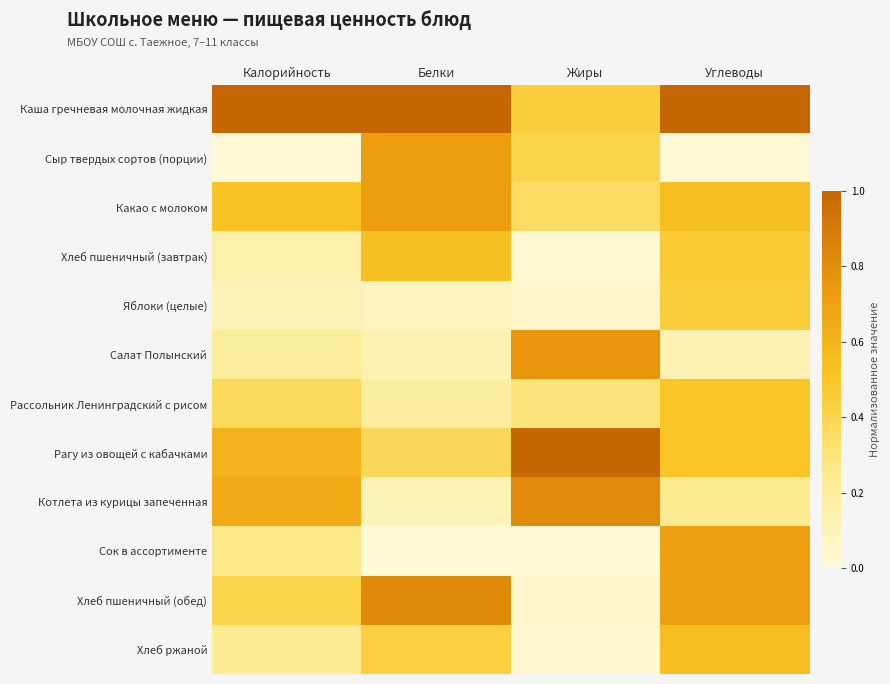

What is the difference between the highest and lowest values at Углеводы?

1.0